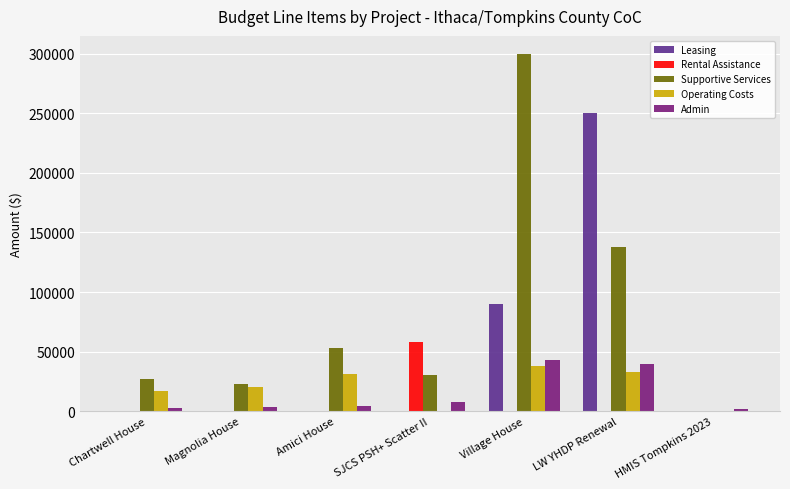

Are the bars grouped side by side (vs. stacked)?

Yes